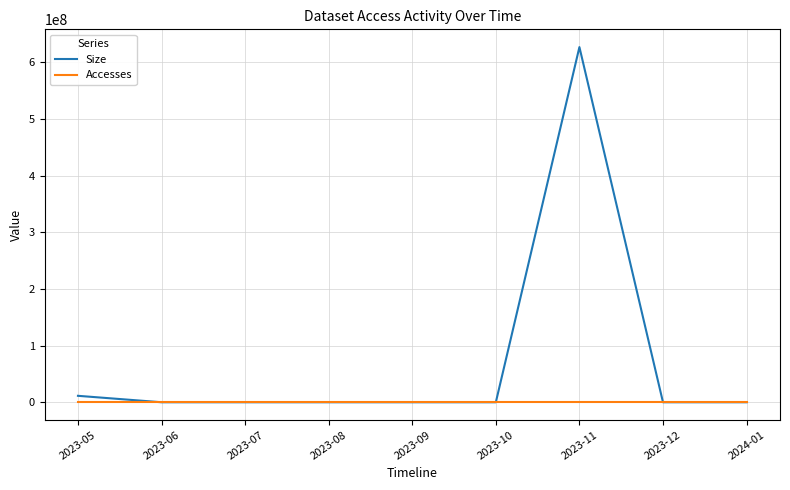

Which series has the largest total across all categories?

Size